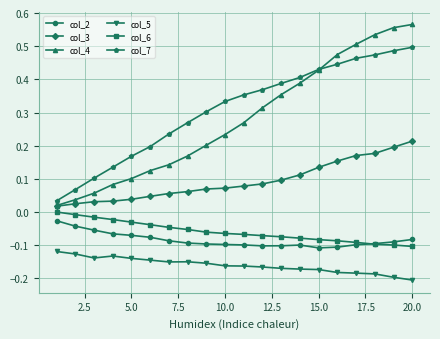

How many times do col_2 and col_6 cross each other?

1